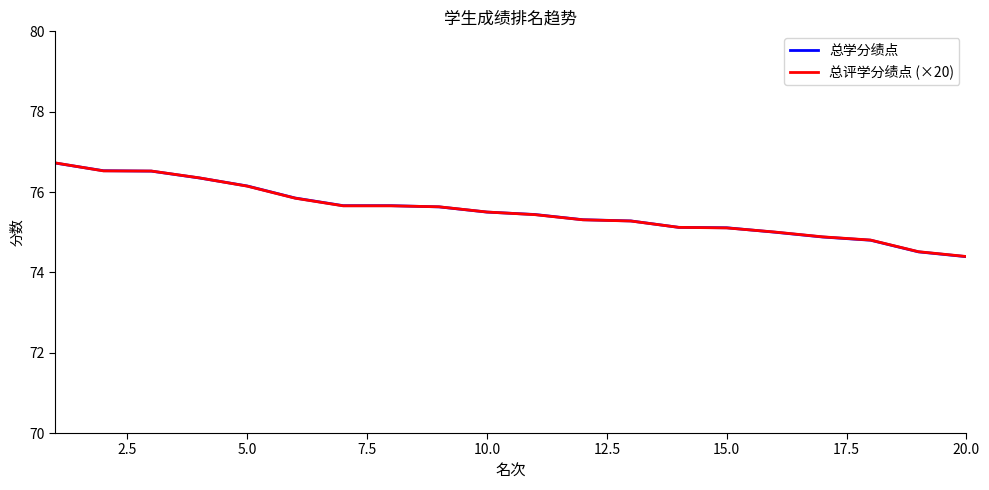

What is the minimum value shown in the chart?

74.4